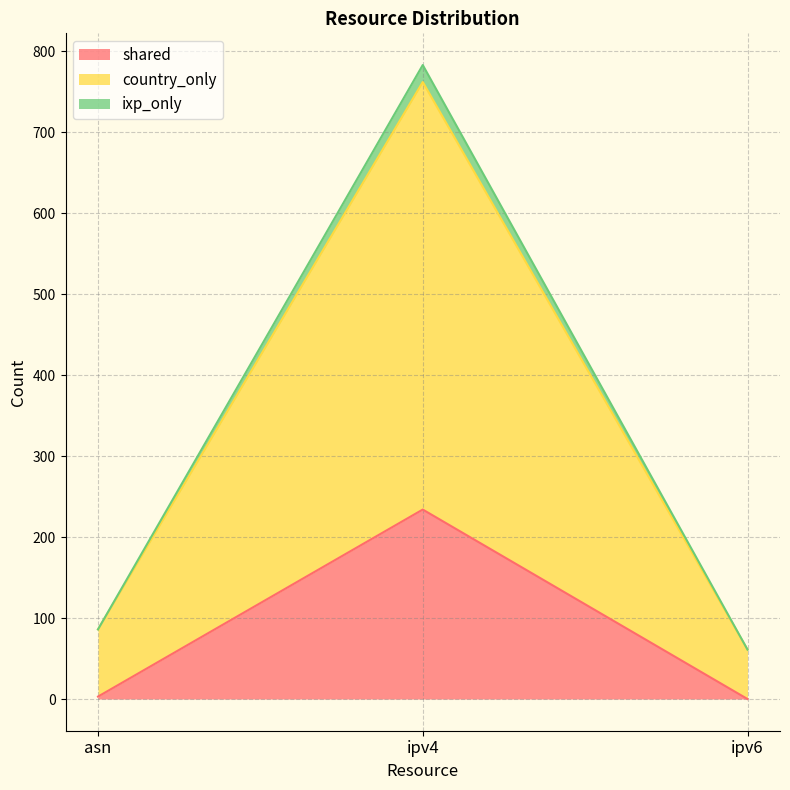

What is the average value of the country_only series?

303